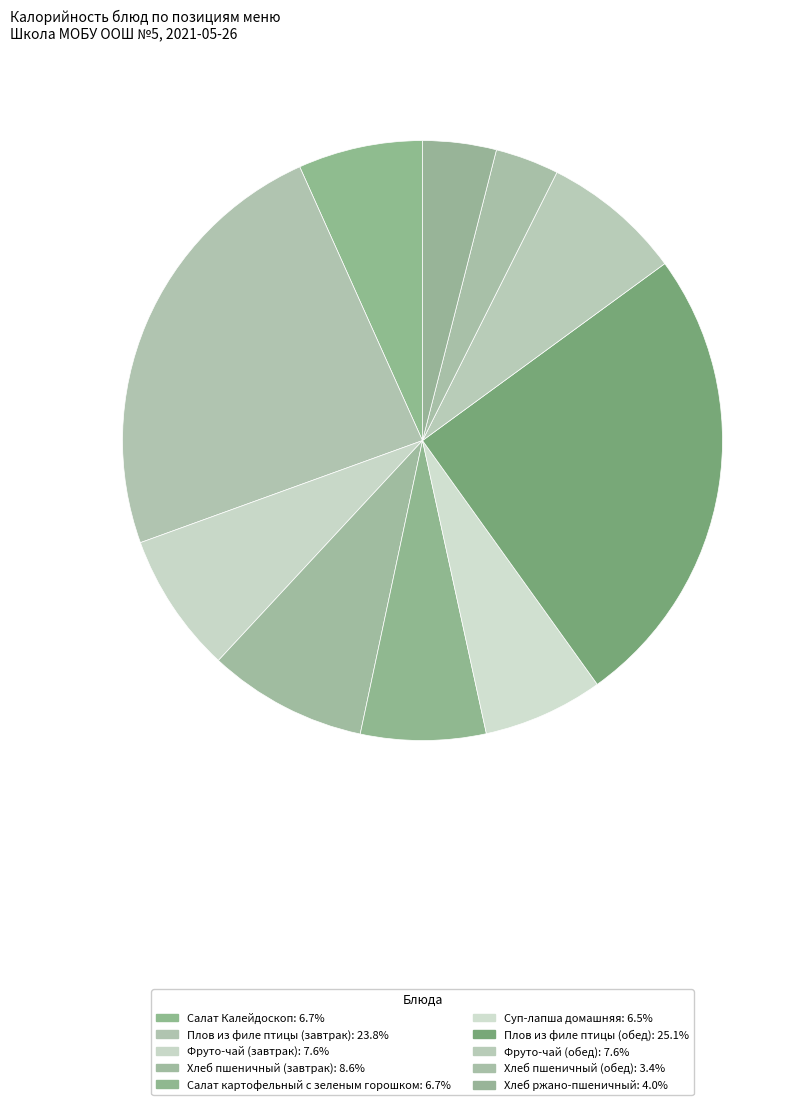

How many slices are in this pie chart?

10